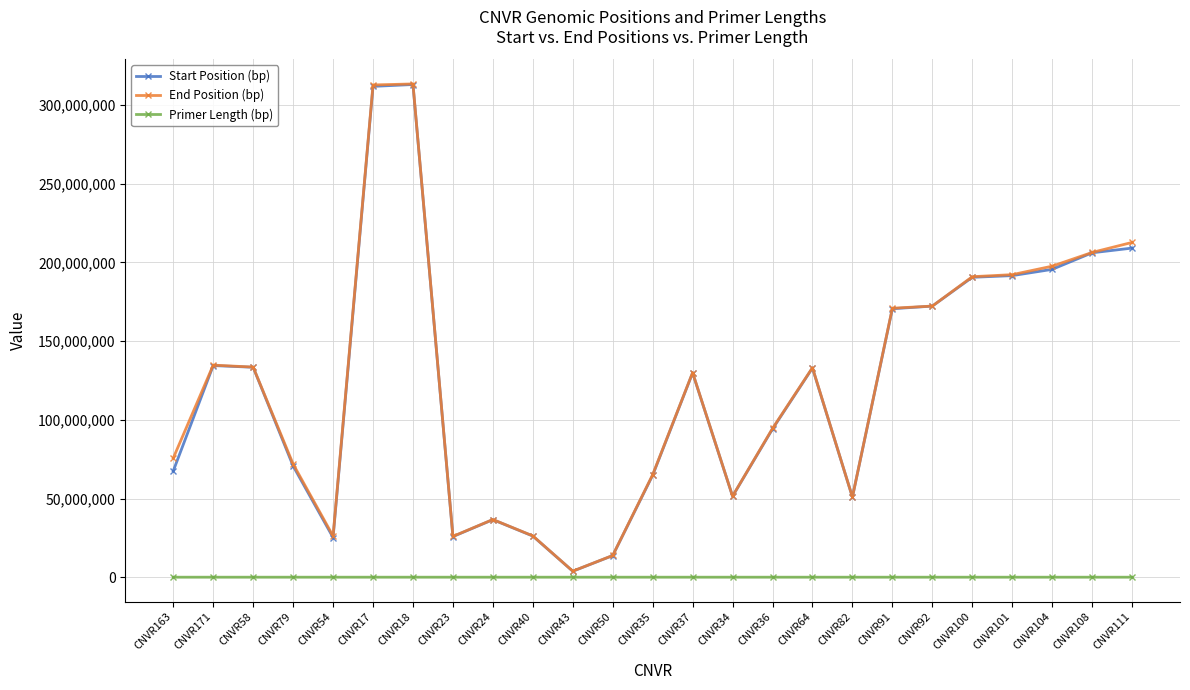

What is the value of the Start Position (bp) point at the 14th from the left?

129847043